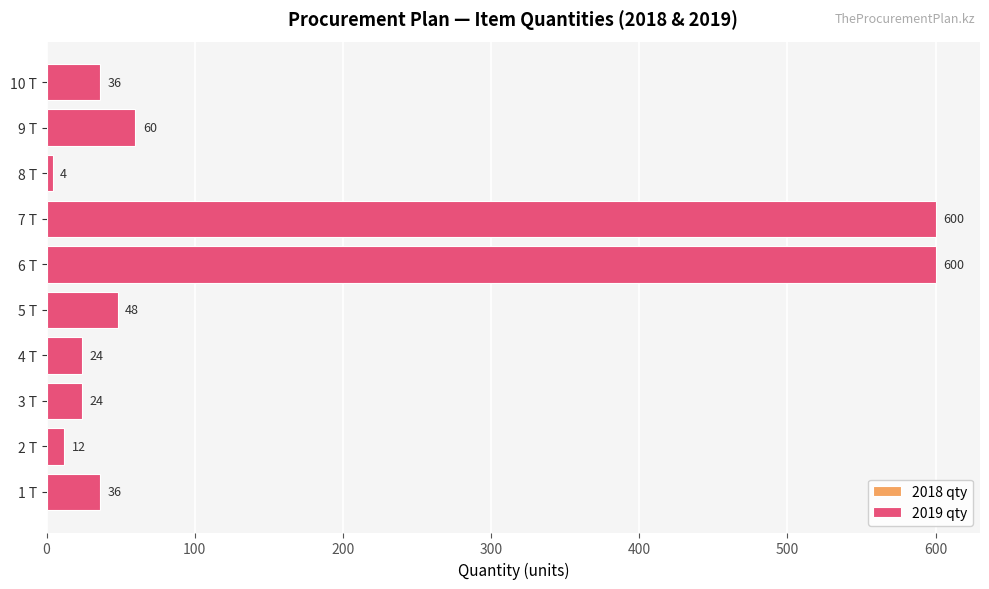

Reading left to right, list all the values displayed in this chart.

2018 qty: 36	12	24	24	48	600	600	4	60	36
2019 qty: 36	12	24	24	48	600	600	4	60	36